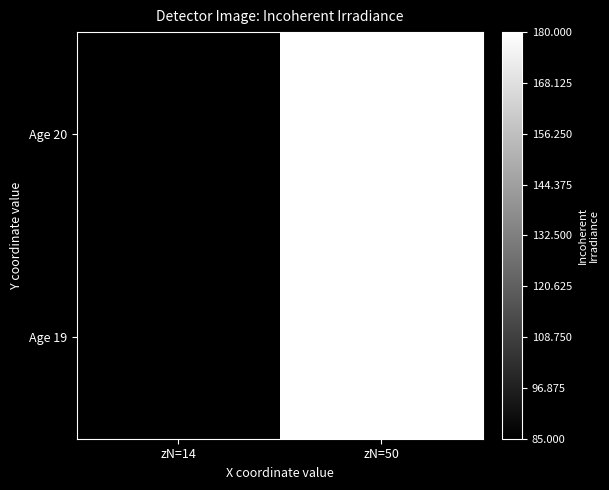

At which category does the chart reach its minimum across all series?

zN=14